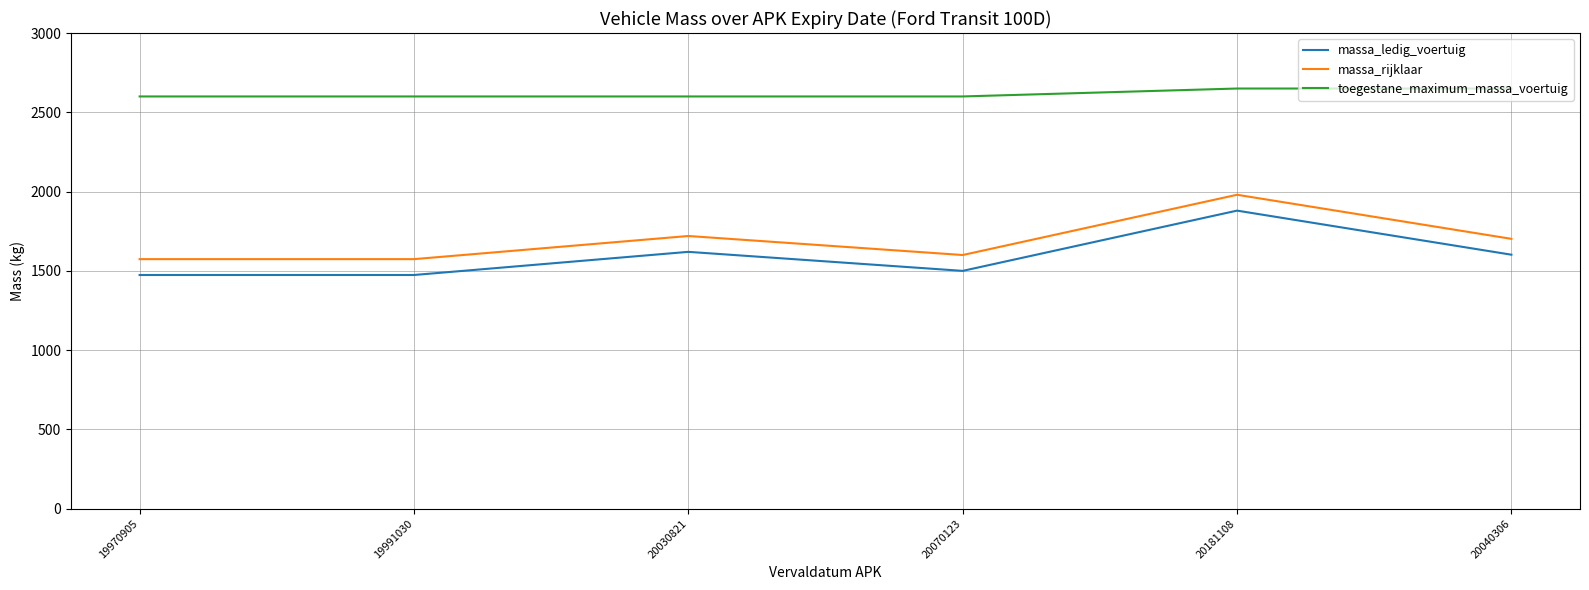

Is it true that massa_ledig_voertuig equals 1880 at 20181108?

True